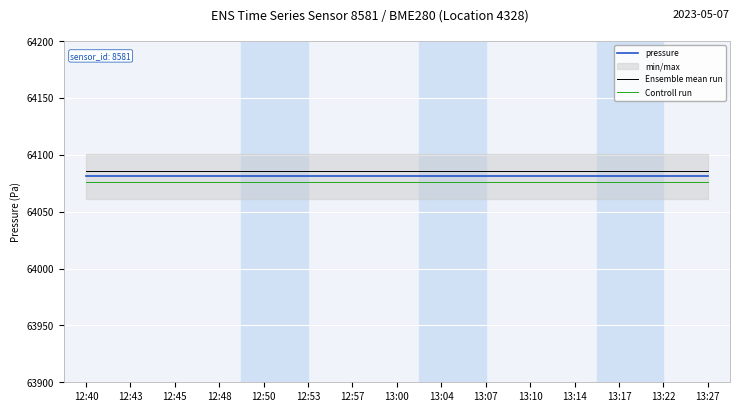

Reading right to left, extract all data points from this chart.

pressure: 13:27=64081.1	13:22=64081.1	13:17=64081.1	13:14=64081.1	13:10=64081.1	13:07=64081.1	13:04=64081.1	13:00=64081.1	12:57=64081.1	12:53=64081.1	12:50=64081.1	12:48=64081.1	12:45=64081.1	12:43=64081.1	12:40=64081.1
Ensemble mean run: 13:27=64086.1	13:22=64086.1	13:17=64086.1	13:14=64086.1	13:10=64086.1	13:07=64086.1	13:04=64086.1	13:00=64086.1	12:57=64086.1	12:53=64086.1	12:50=64086.1	12:48=64086.1	12:45=64086.1	12:43=64086.1	12:40=64086.1
Controll run: 13:27=64076.1	13:22=64076.1	13:17=64076.1	13:14=64076.1	13:10=64076.1	13:07=64076.1	13:04=64076.1	13:00=64076.1	12:57=64076.1	12:53=64076.1	12:50=64076.1	12:48=64076.1	12:45=64076.1	12:43=64076.1	12:40=64076.1